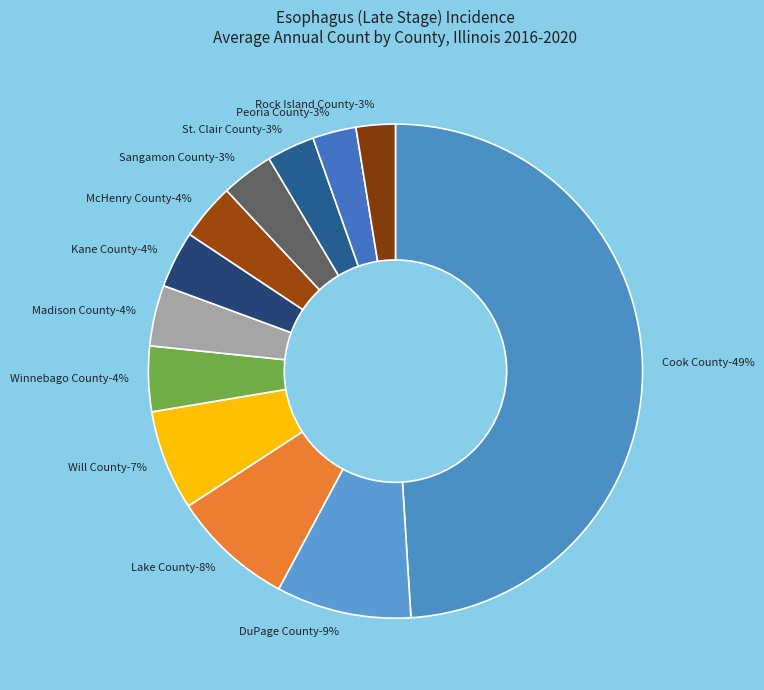

The Sangamon County slice represents 3% of the pie. True or false?

True